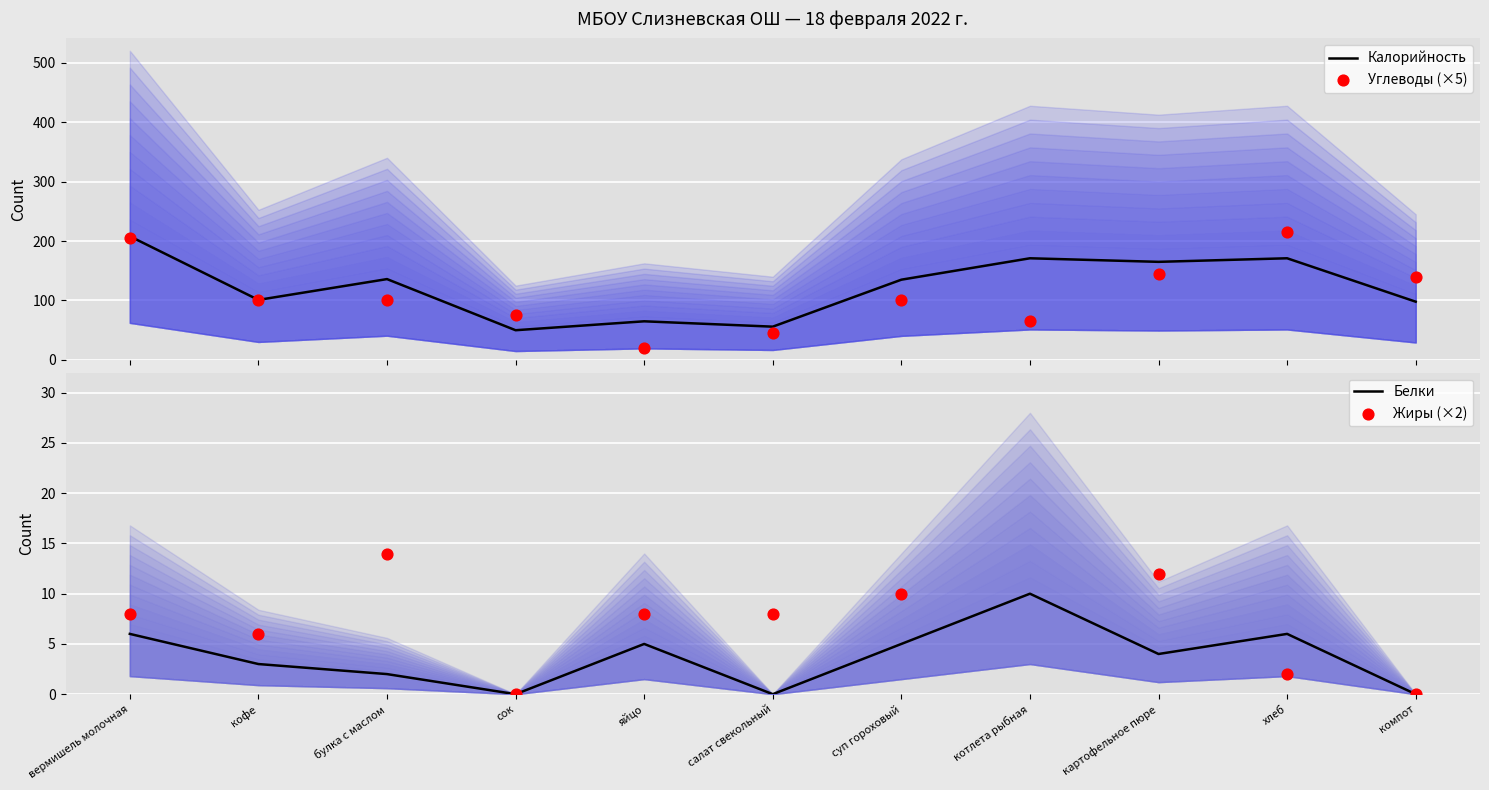

Which series reaches the maximum Y coordinate?

Углеводы (×5)